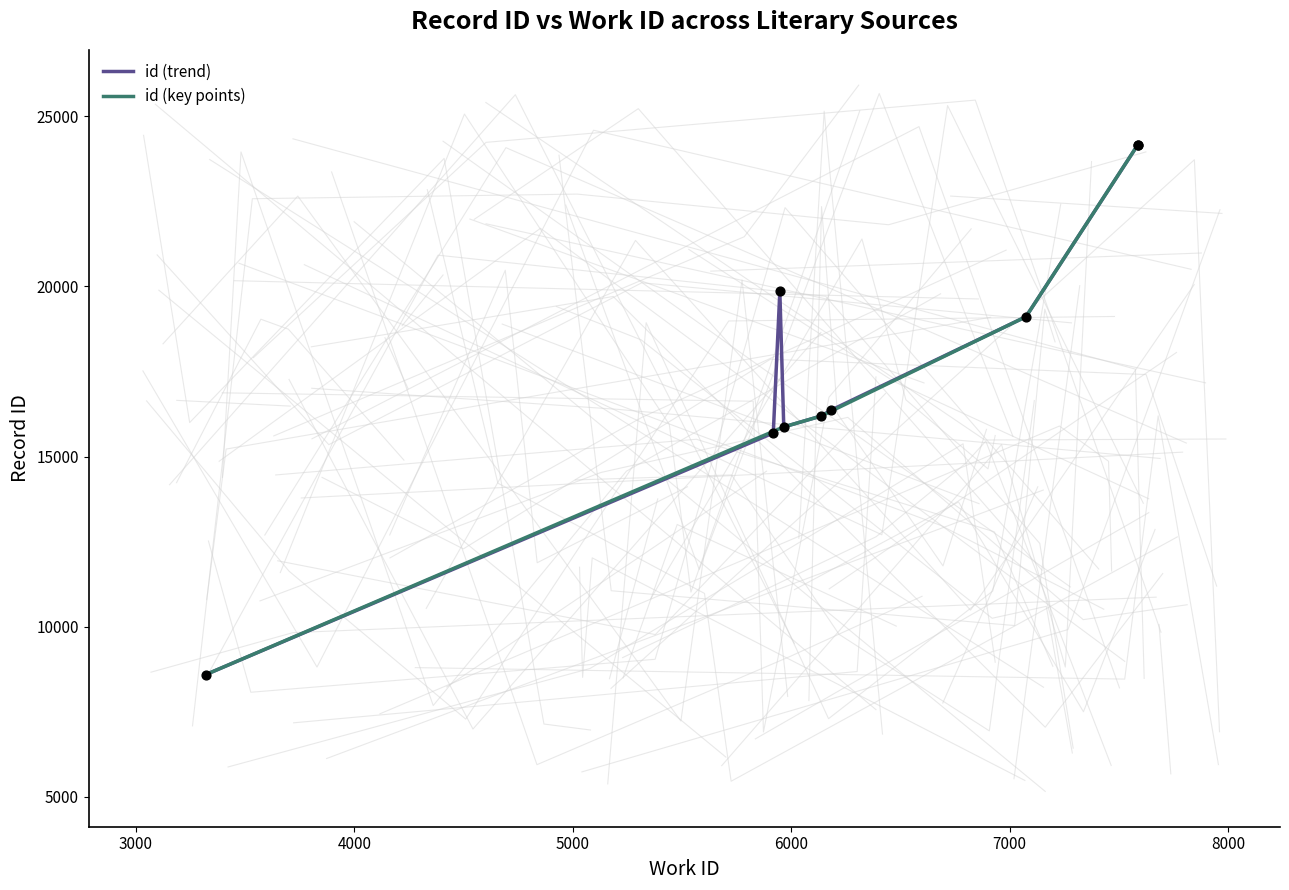

What is the change in value from 6137 to 7075?

+2920